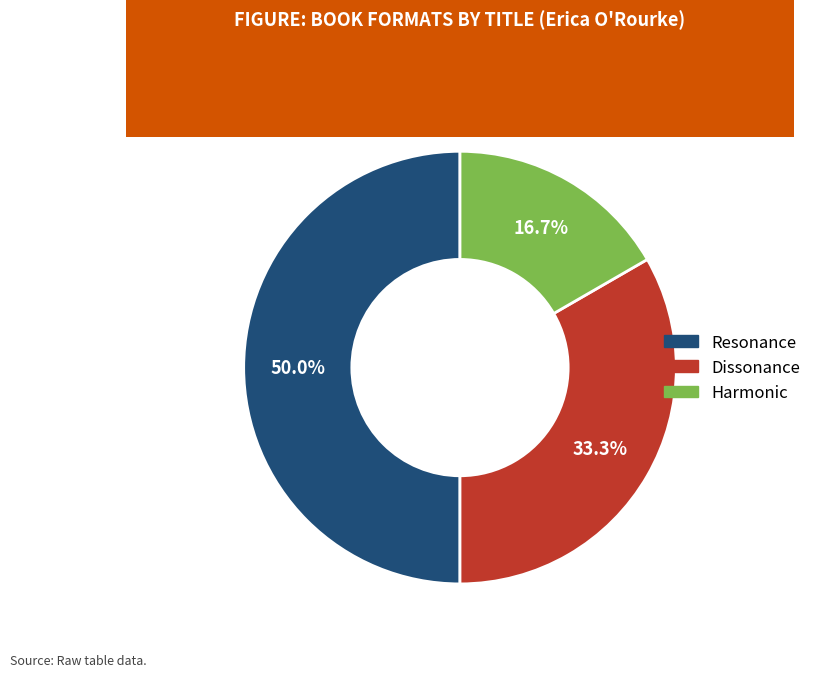

The Resonance slice represents 64% of the pie. True or false?

False